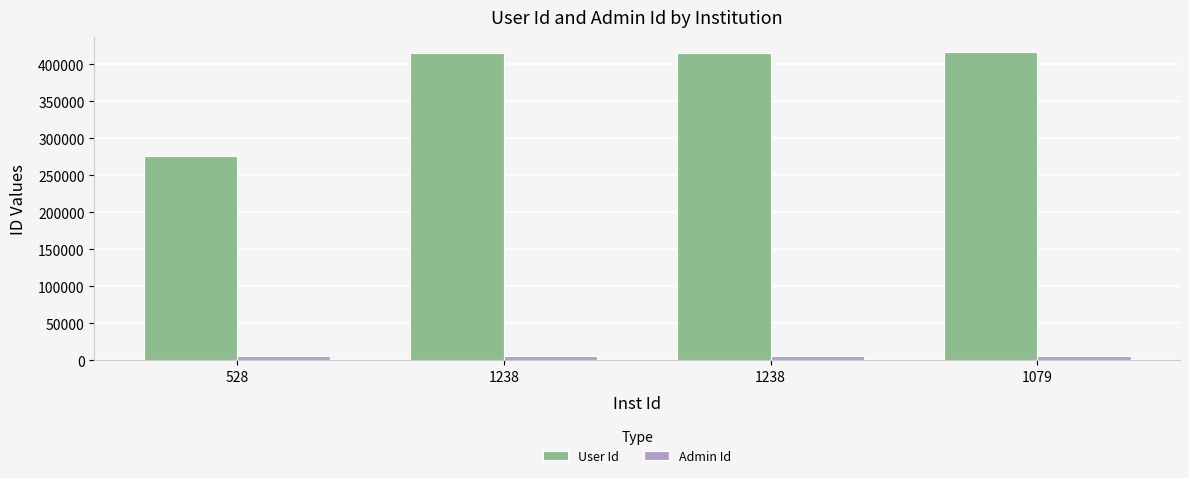

At which label does User Id reach its peak?

1079